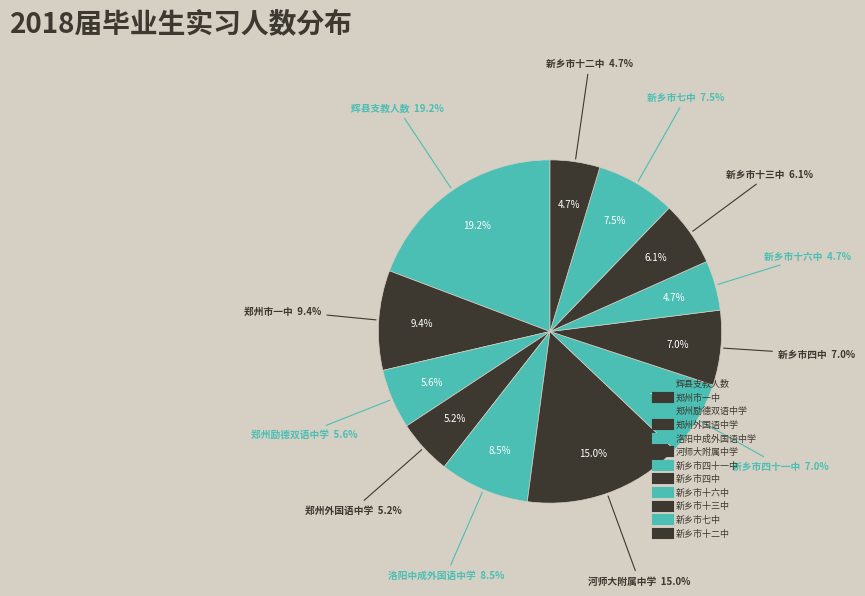

To the nearest percent, what is the average slice percentage?

8%